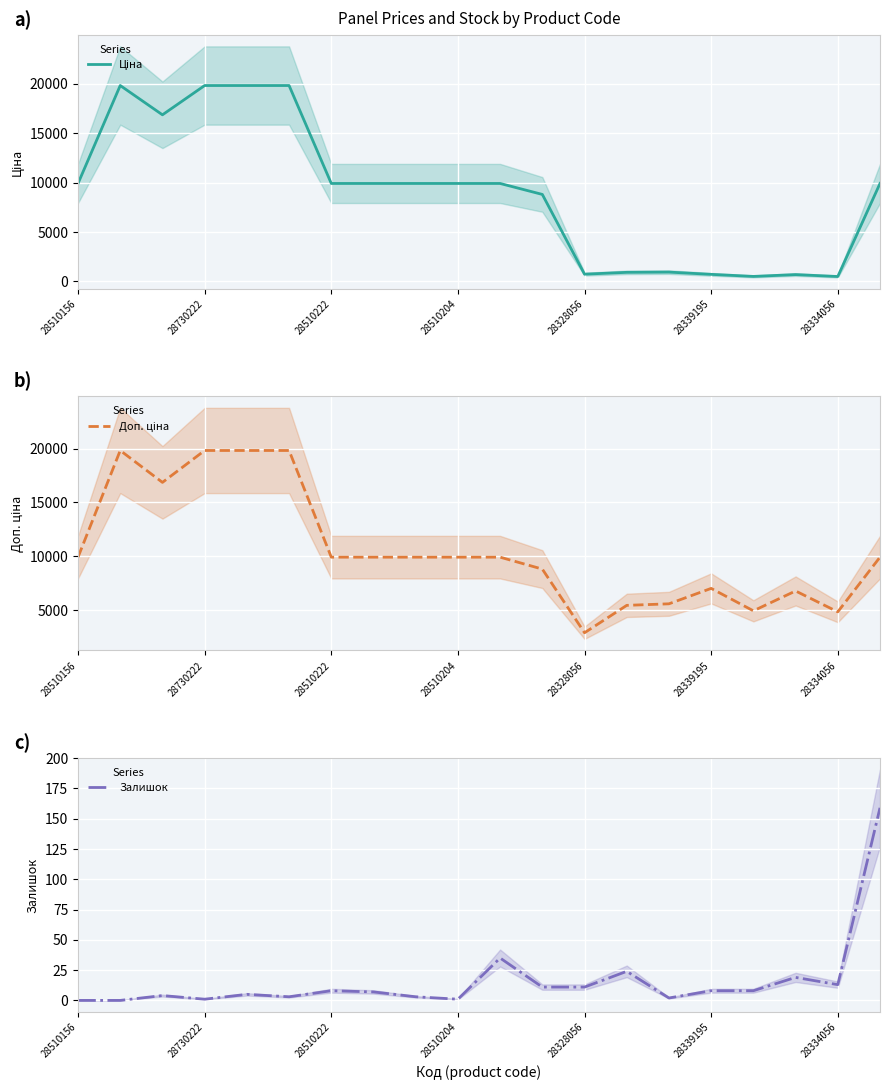

What are all the series names shown in the legend?

Ціна, Доп. ціна, Залишок